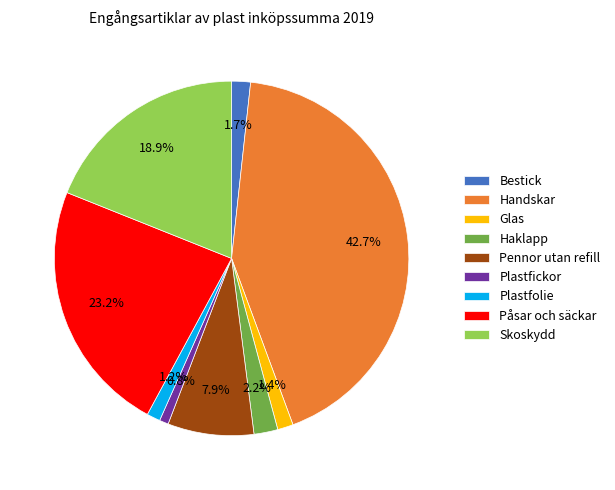

Which slice is the largest?

Handskar